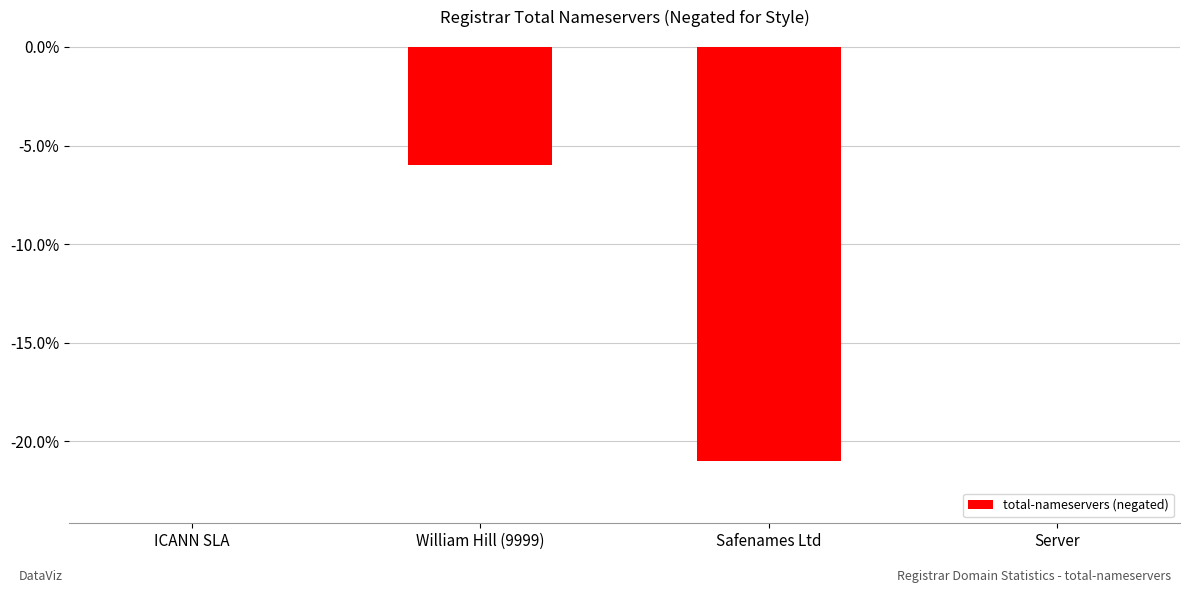

Does the chart contain stacked bars?

No